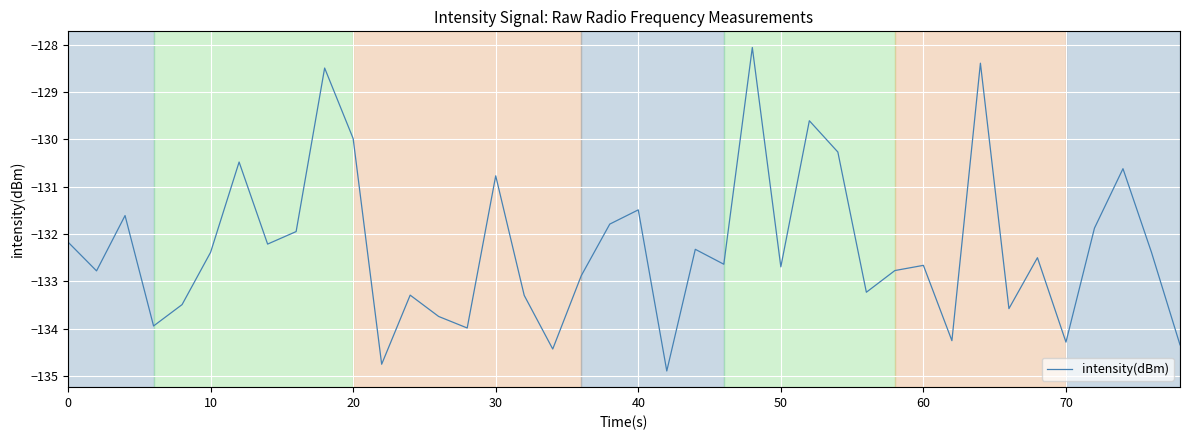

What is the smallest value displayed?

-134.9